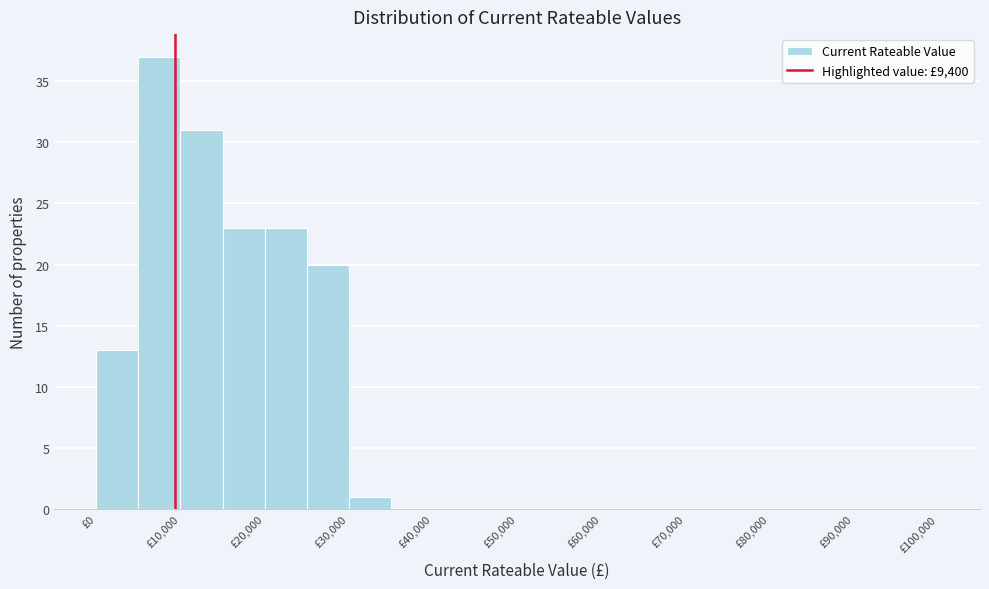

Over which range of the x-axis is the bar tallest?

5000 to 10000